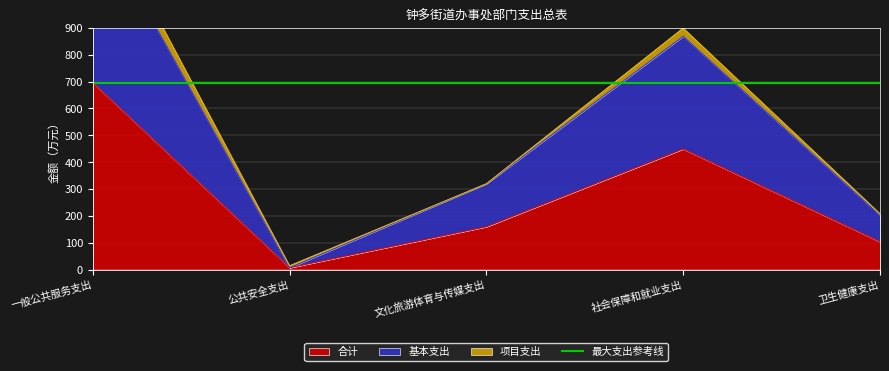

True or false: 合计 and 基本支出 intersect in this chart.

False